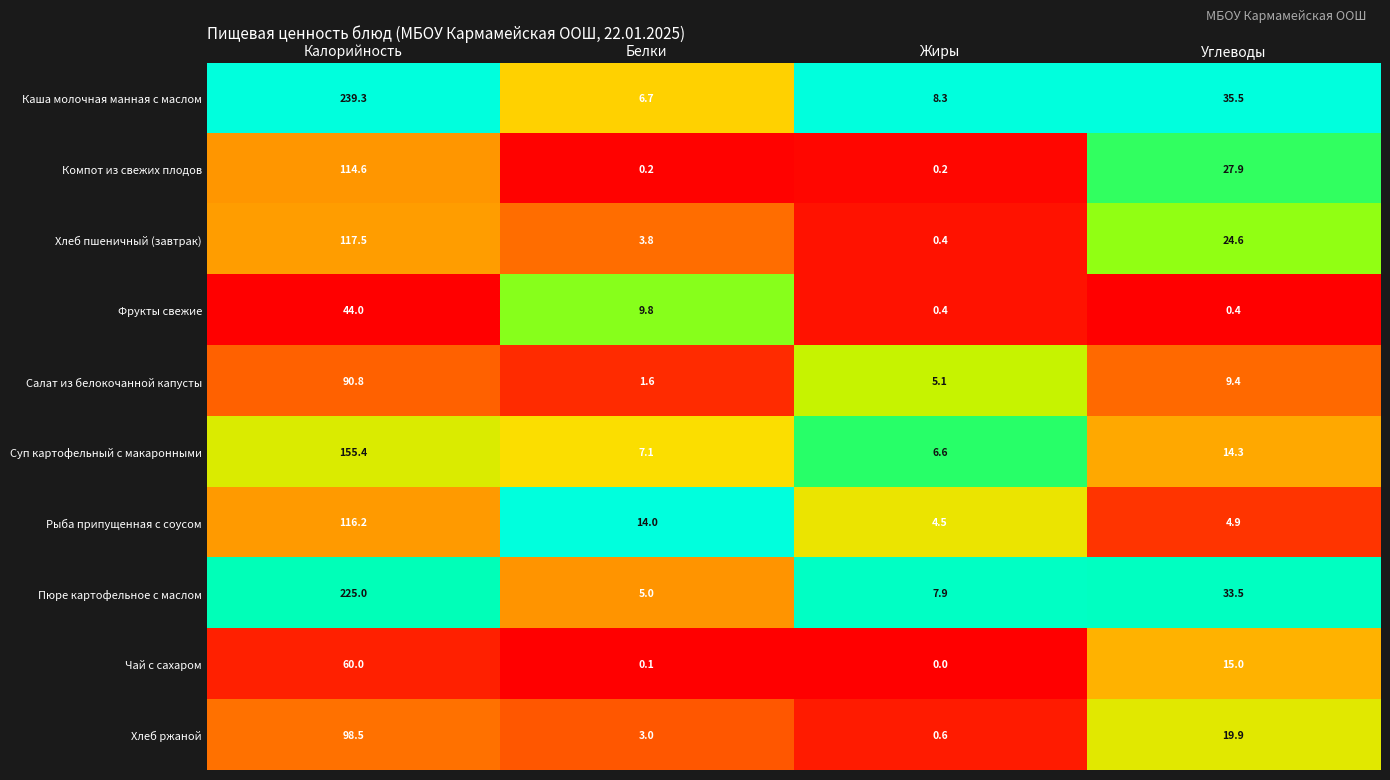

Is the value of Суп картофельный с макаронными at Белки greater than the value of Рыба припущенная с соусом at Углеводы?

Yes